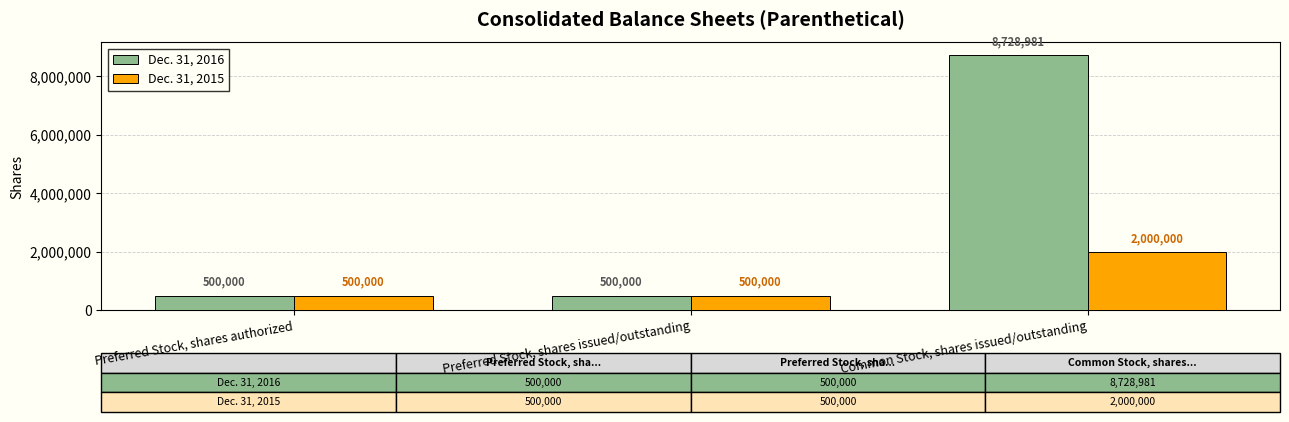

What is the approximate value of Dec. 31, 2015 at Preferred Stock, shares authorized?

500000